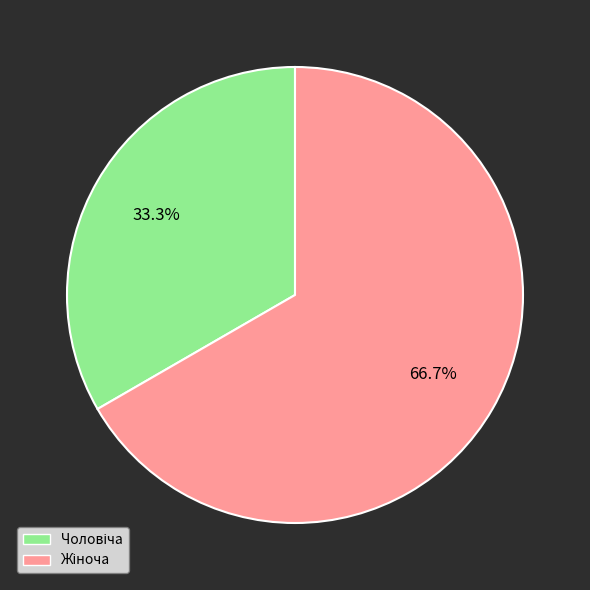

Is there any slice that represents more than half of the pie?

Yes